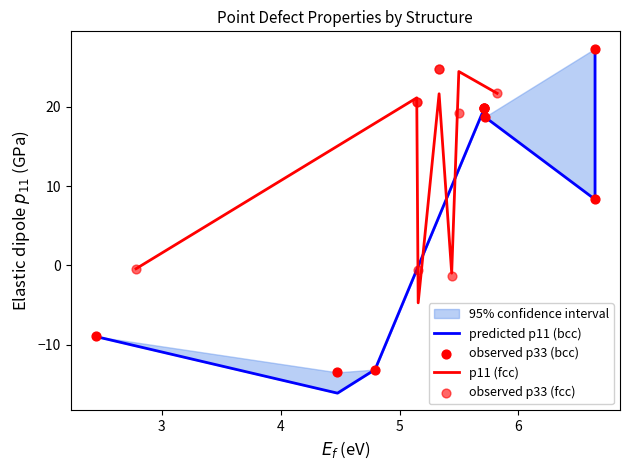

At which category is the sum across all series the highest?

6